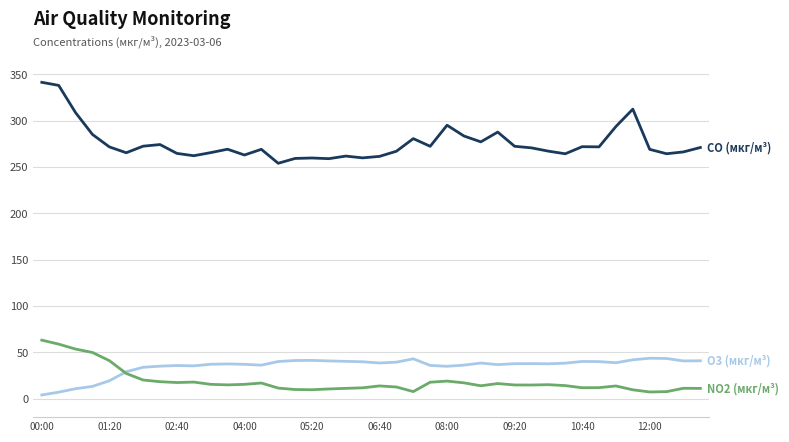

What is the maximum value shown in the chart?

341.5